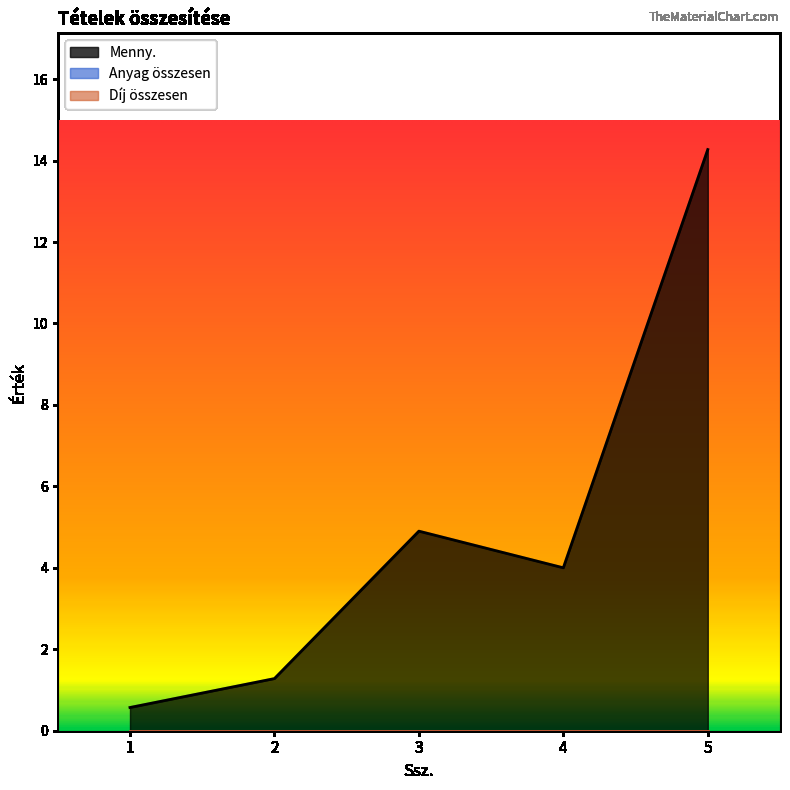

What is the value of the Menny. point at the 1st from the left?

0.6